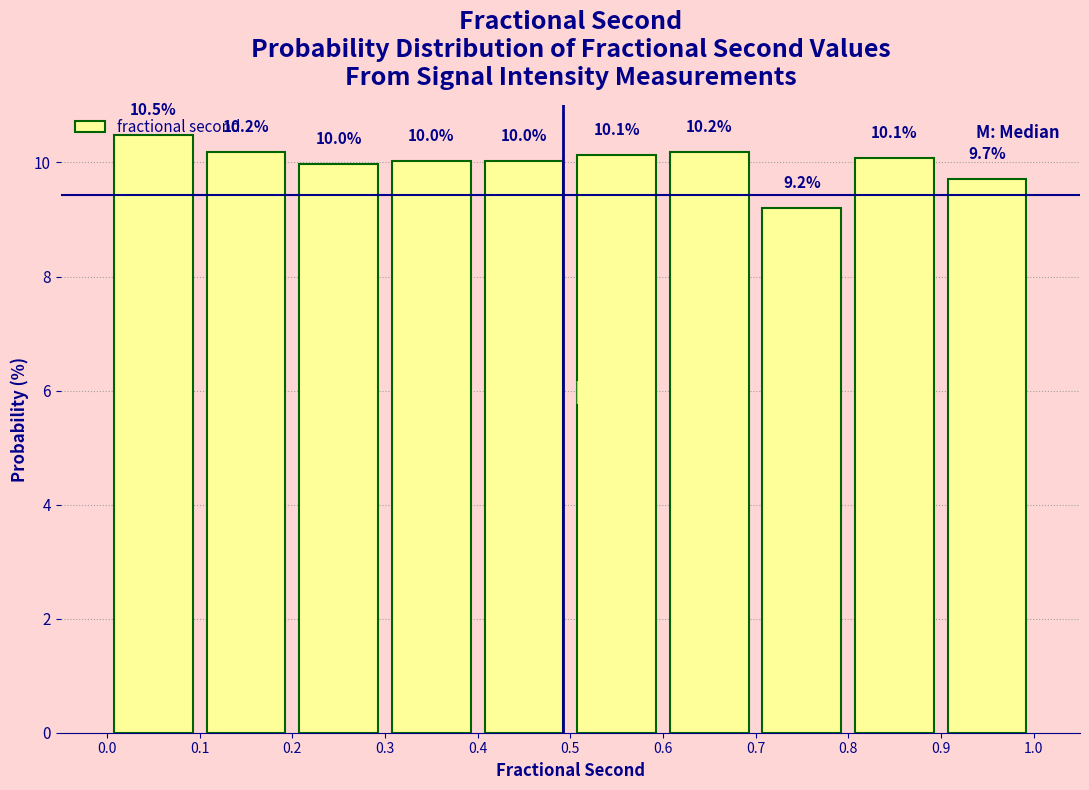

Over which range of the x-axis is the bar tallest?

0.0 to 0.1